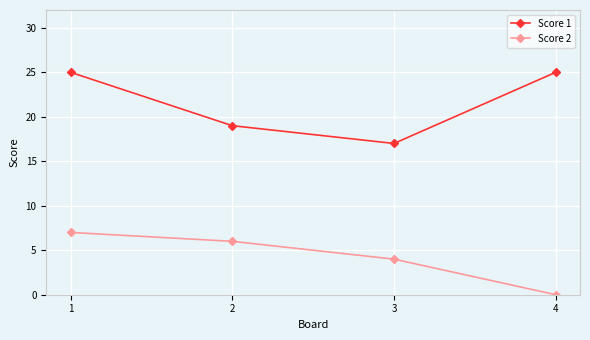

At which label does Score 2 reach its peak?

1